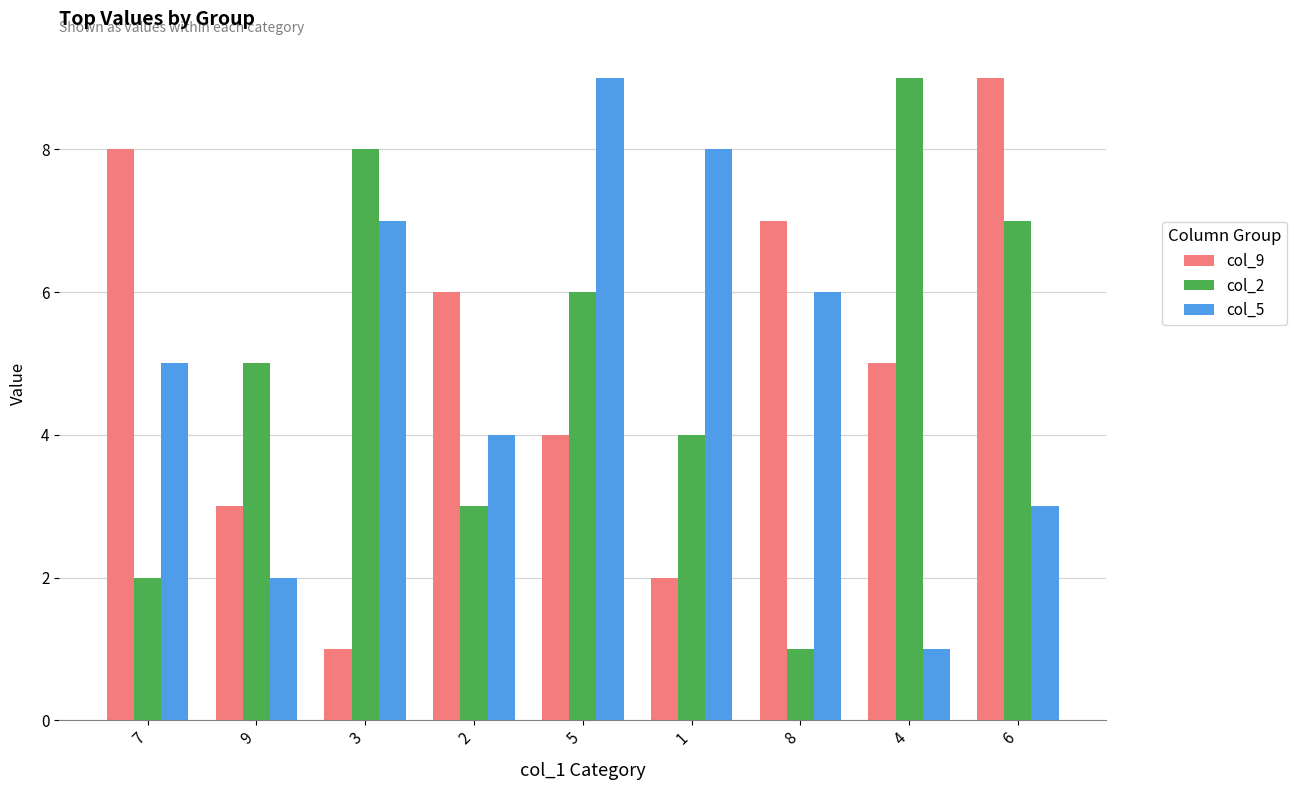

List the labels in order of col_2 value, smallest first.

8, 7, 2, 1, 9, 5, 6, 3, 4